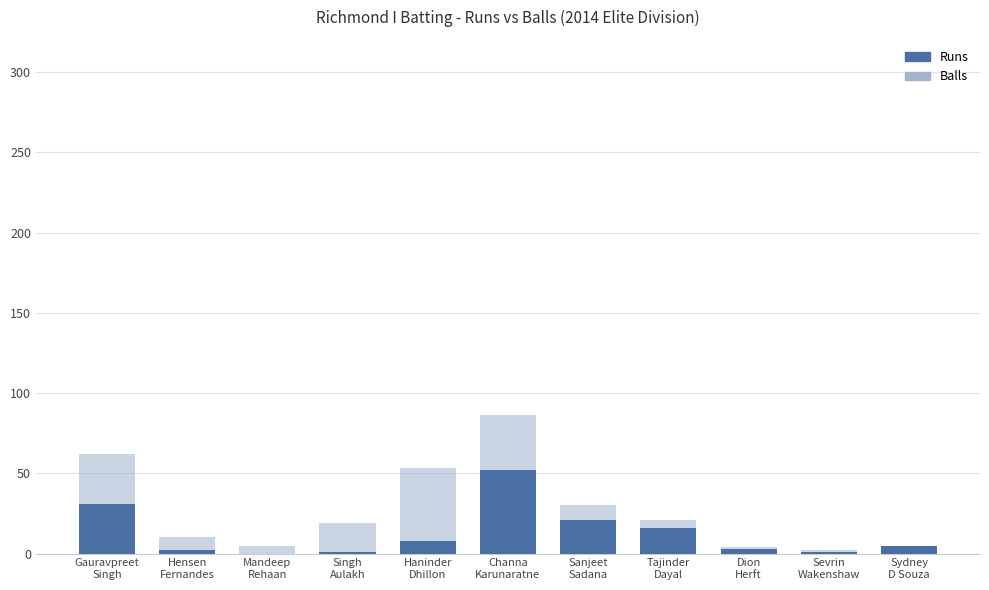

What is the greatest value displayed?

86